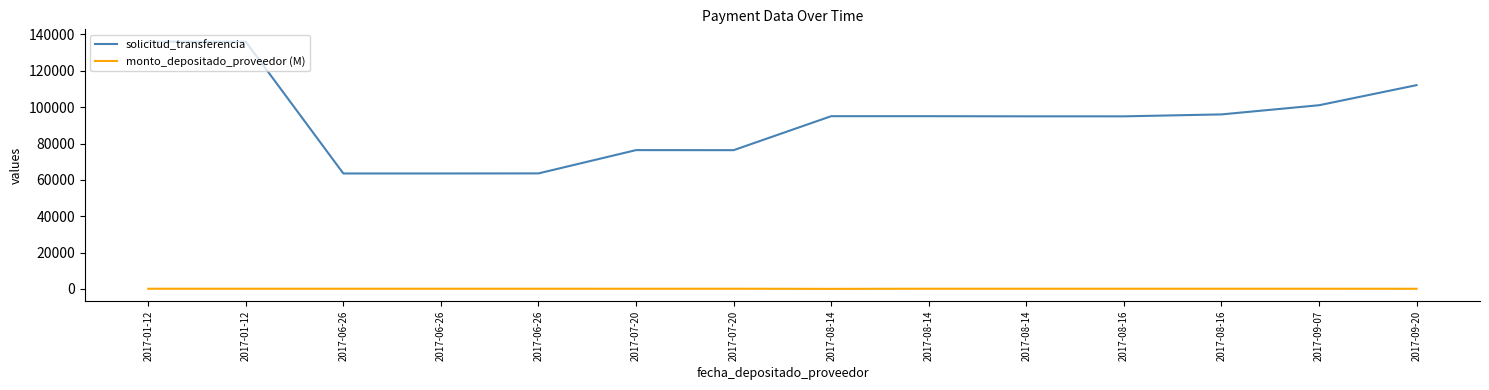

The solicitud_transferencia series shows 94956.0 at 2017-08-16. True or false?

True